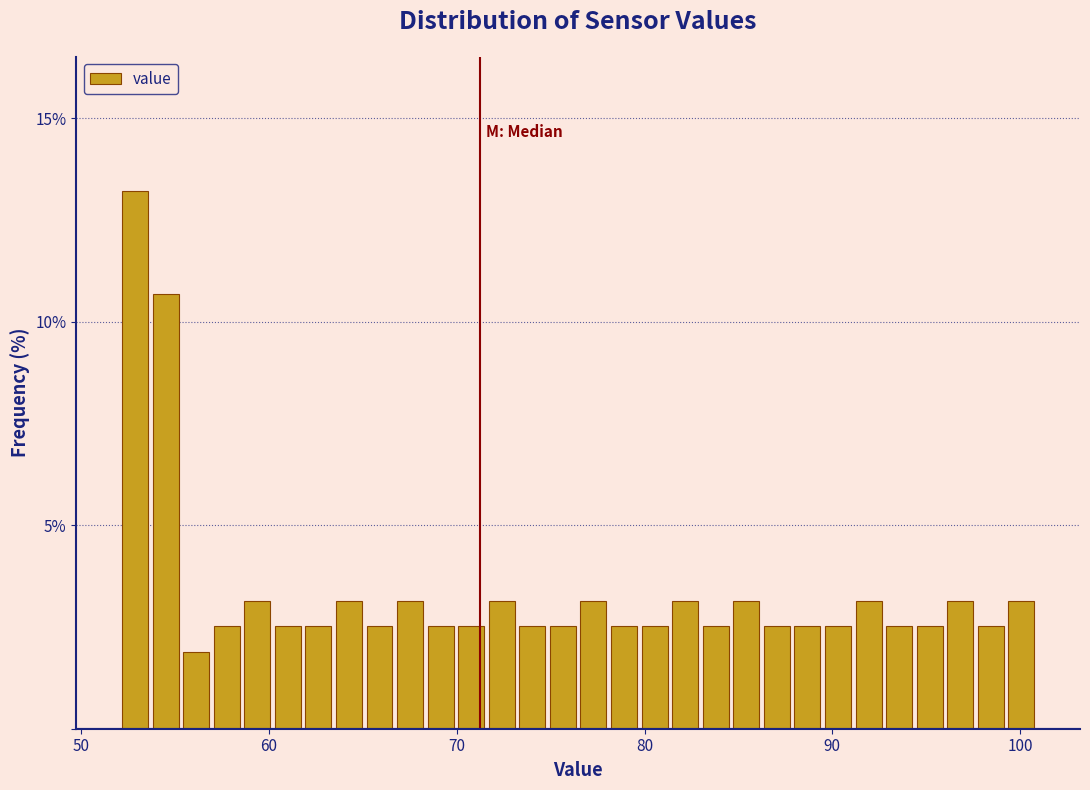

Read against the x-axis, roughly where is the centre of the tallest bar?

53